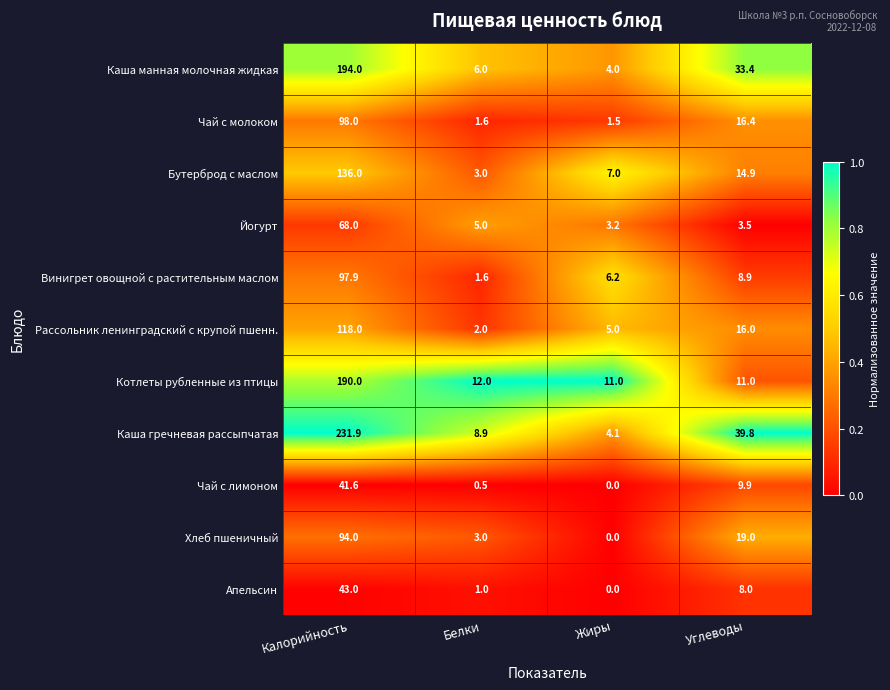

What is the sum of the Каша гречневая рассыпчатая values at Углеводы and Белки?

48.7